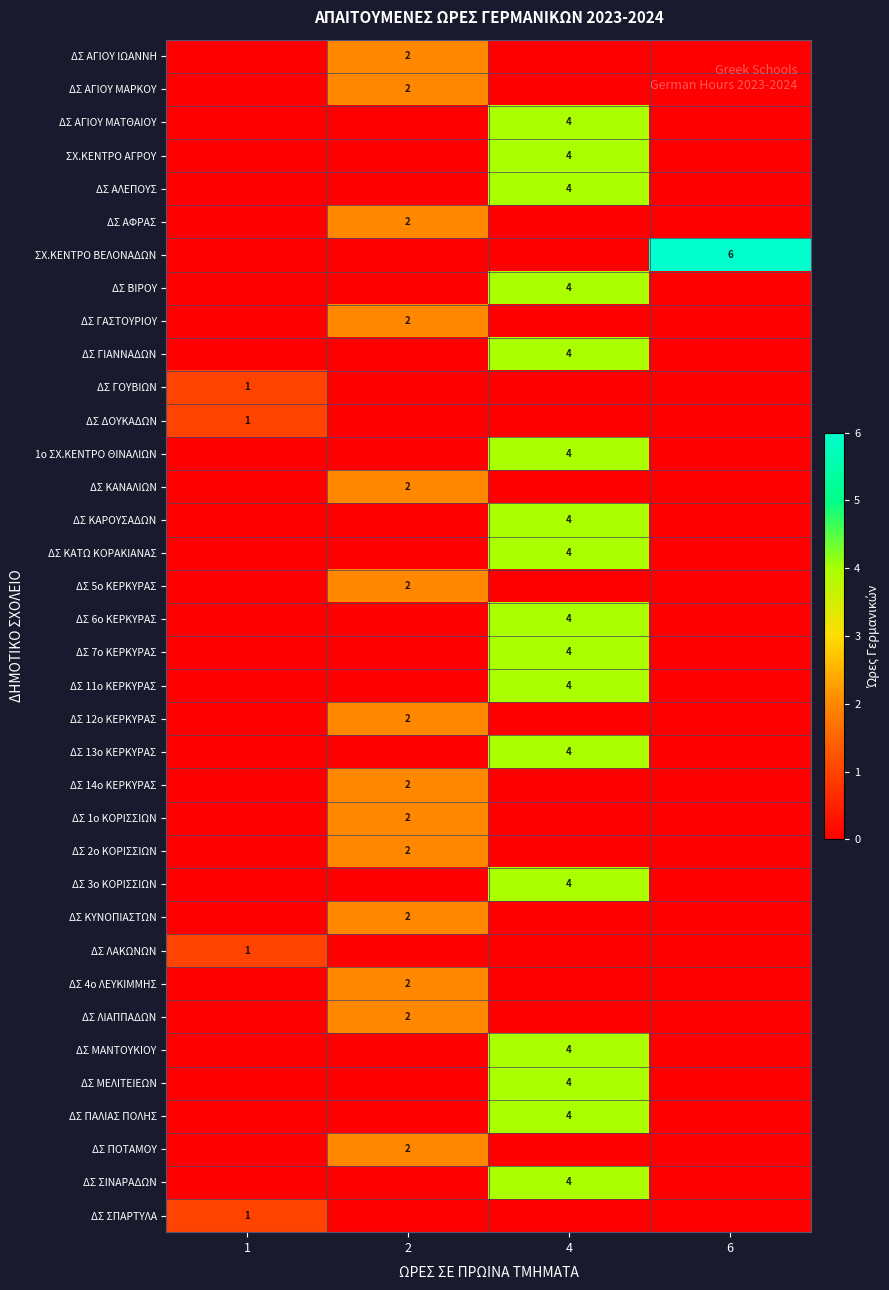

The value of ΔΣ ΚΑΝΑΛΙΩΝ at 2 is 2. True or false?

True